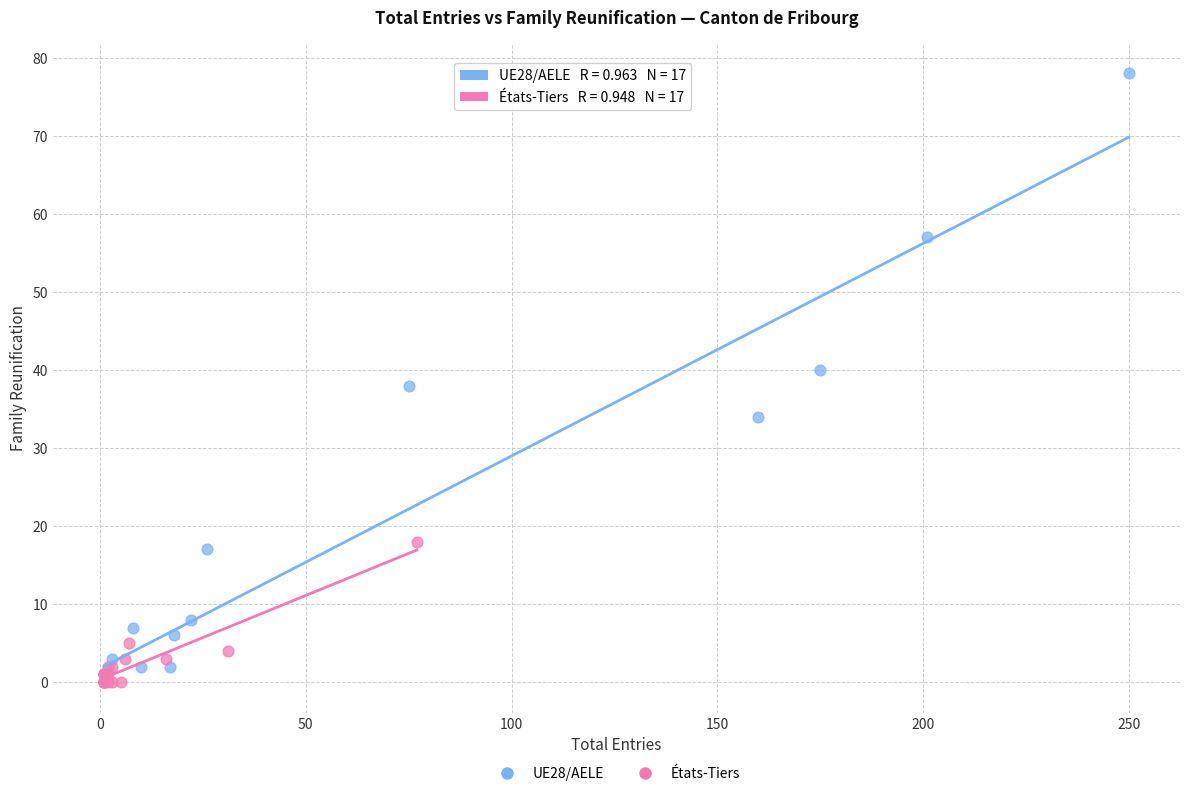

Which series contains the highest Y value?

UE28/AELE